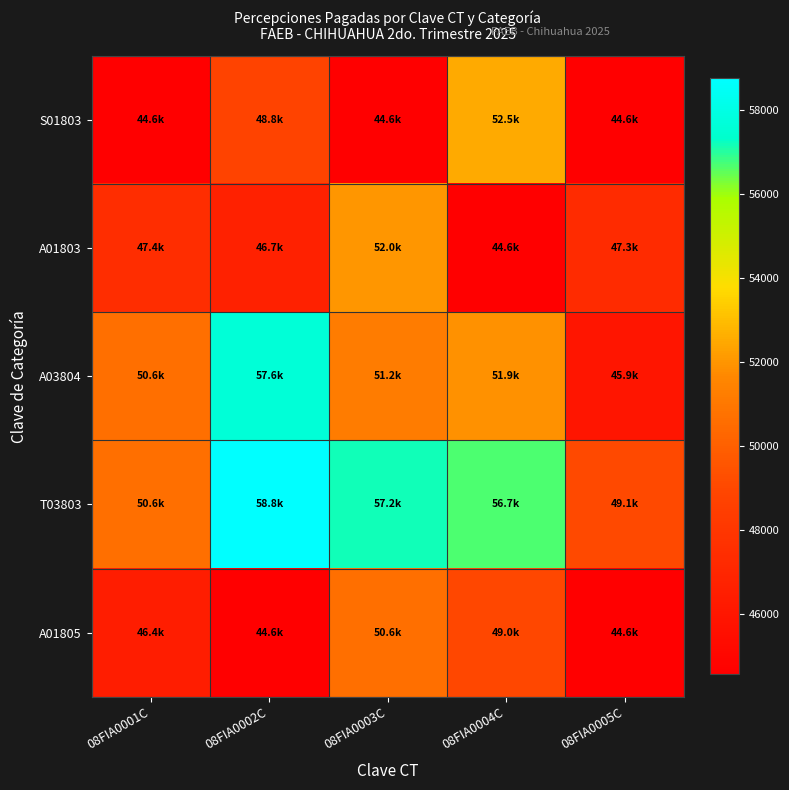

What is the difference between the highest and lowest values at 08FIA0003C?

12616.9